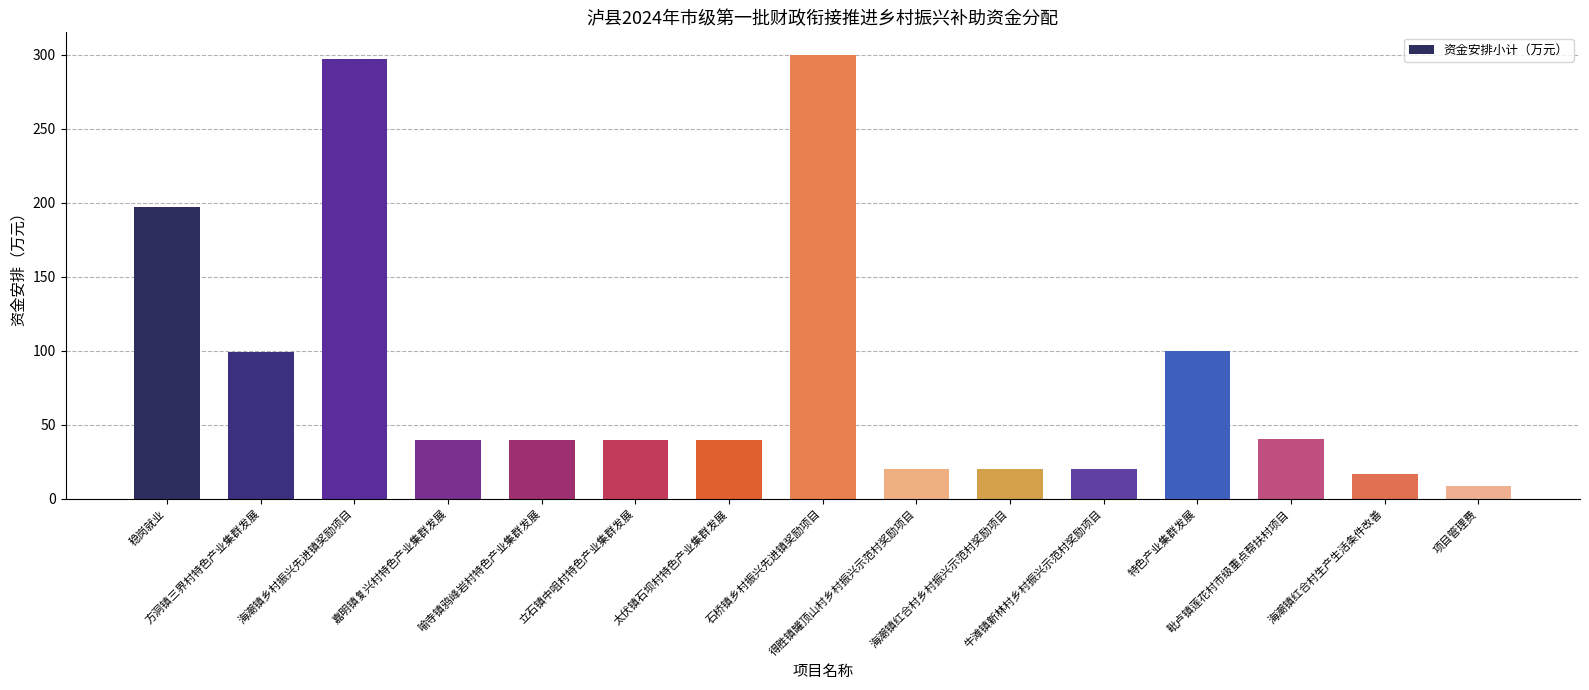

What value does the data have at 稳岗就业?

197.0